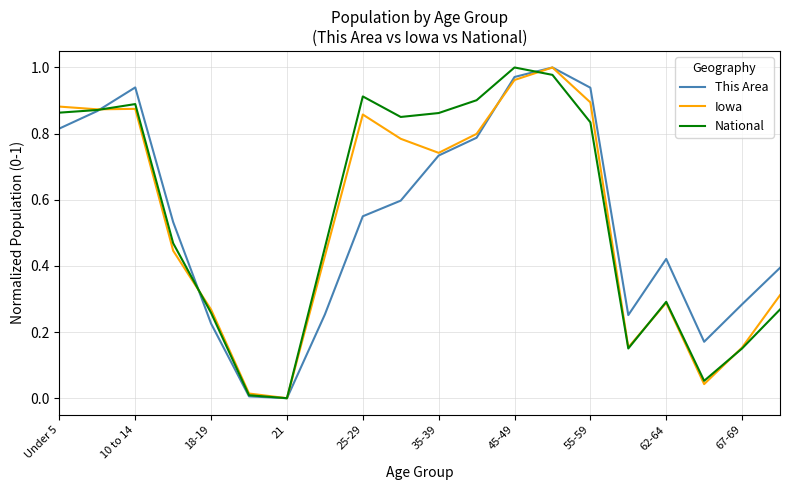

How many lines are shown in the chart?

3